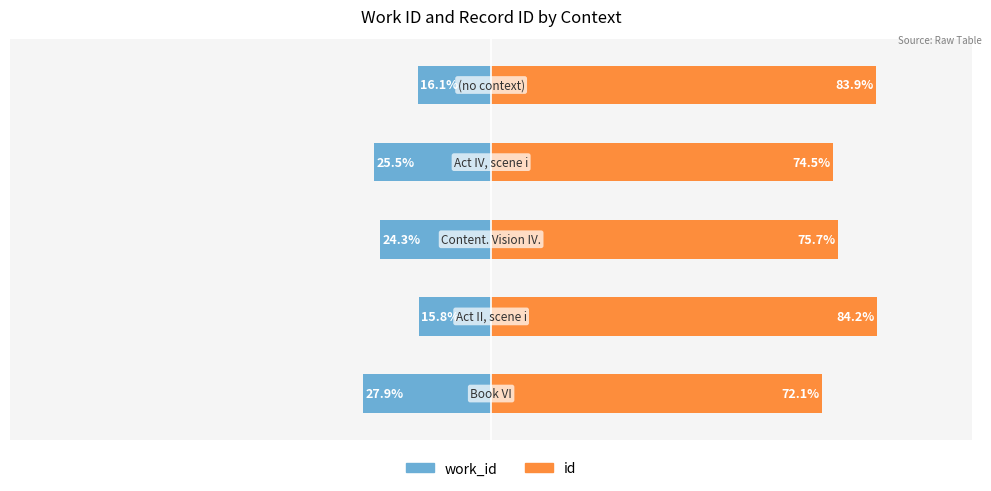

Read the id value at 1.

84.2